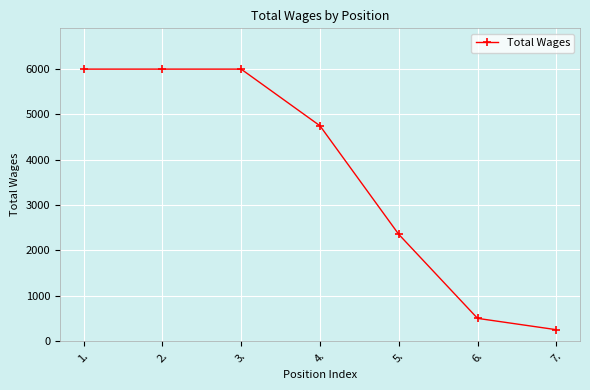

The value at 4. is 4750. True or false?

True